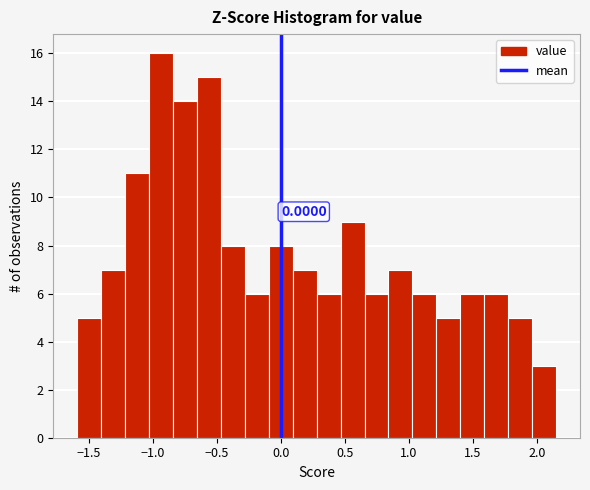

Around what value on the x-axis is the tallest bar? Give the approximate position of its centre, as read against the axis.

-0.95